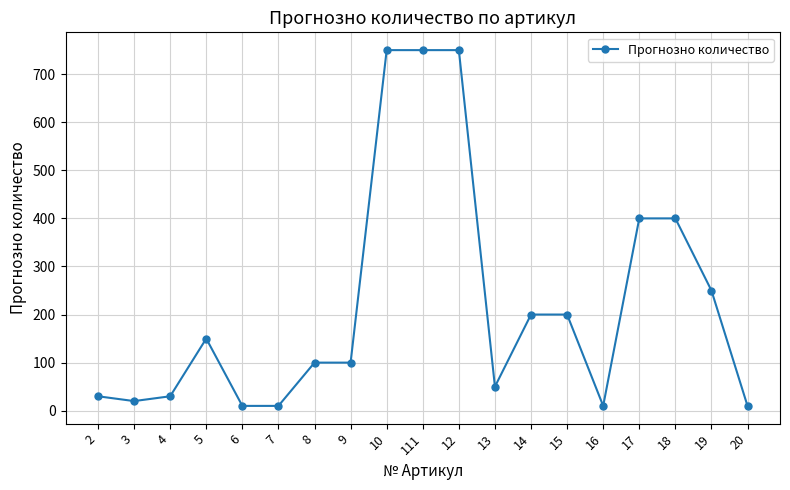

True or false: the data shows 750 at 111.

True